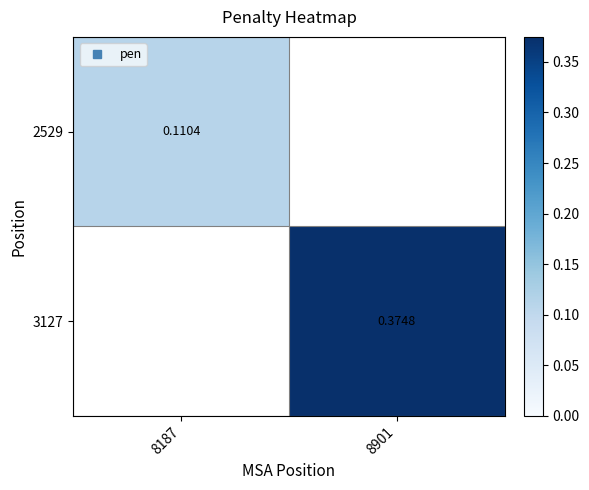

How many series are shown in this chart?

2